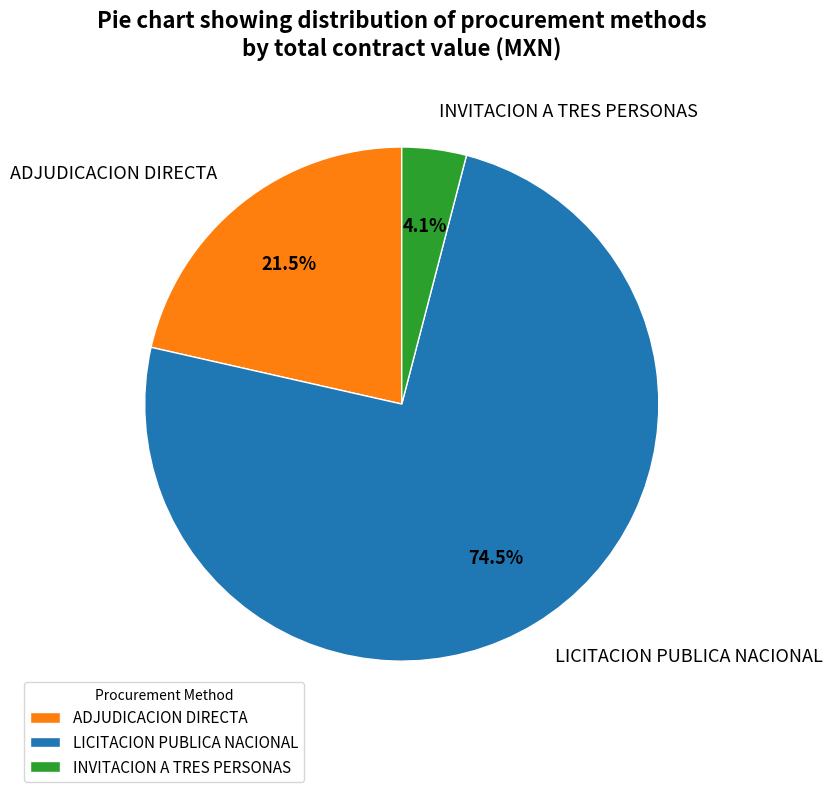

Is there a majority slice in this chart?

Yes